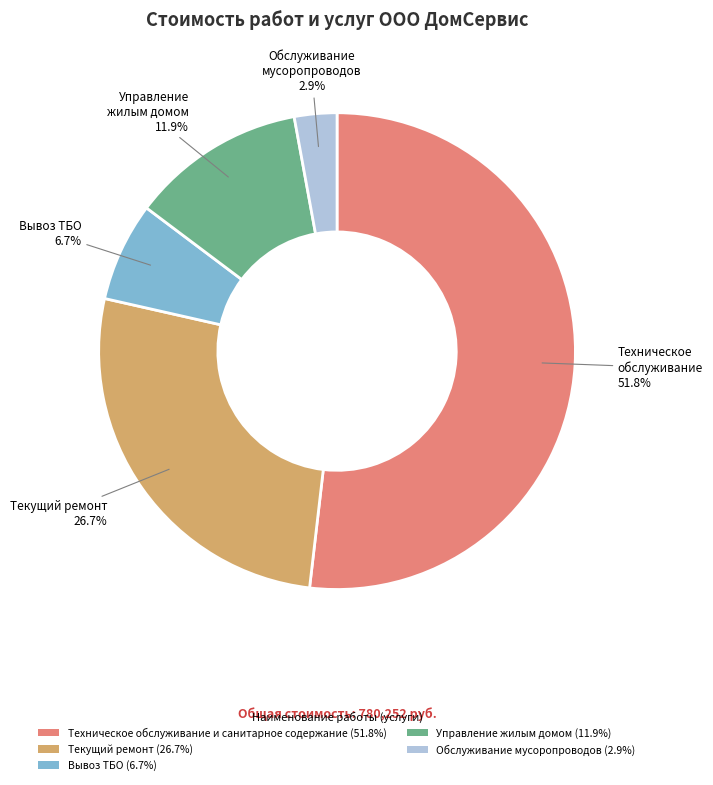

The Вывоз ТБО slice represents 7% of the pie. True or false?

True